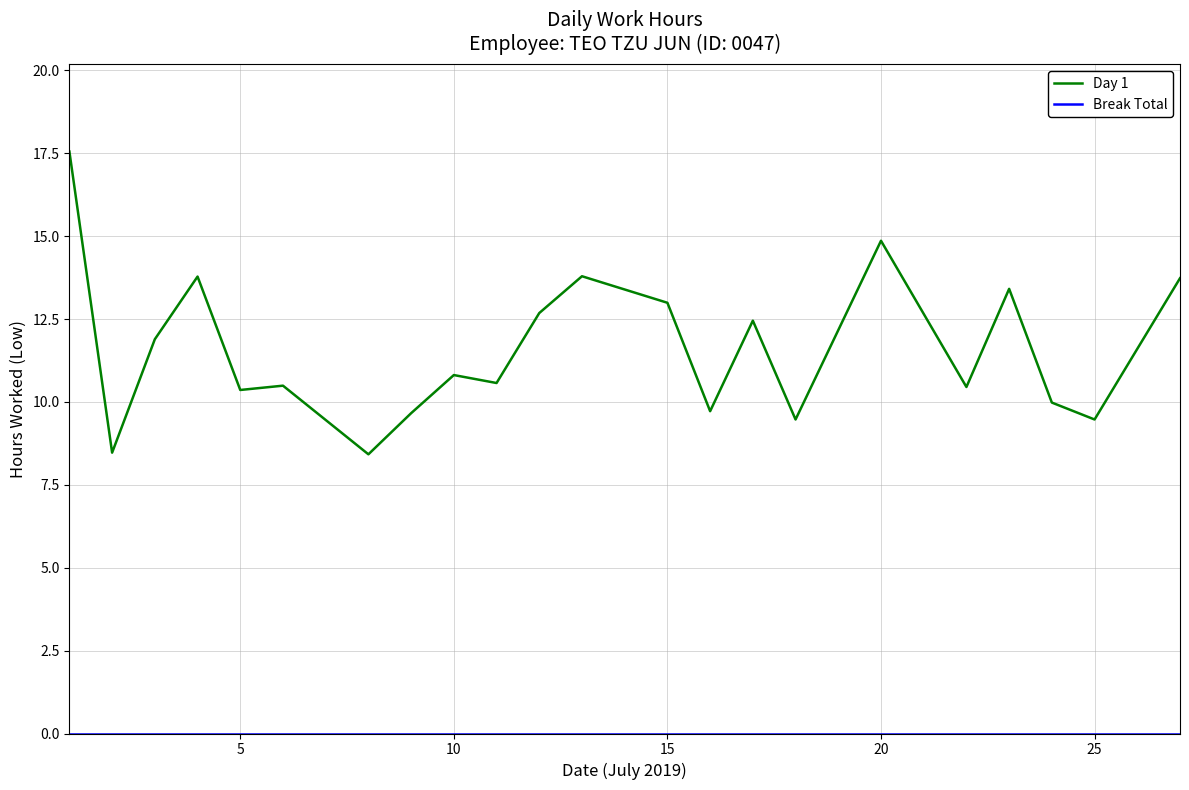

Which series has the widest spread of values?

Day 1